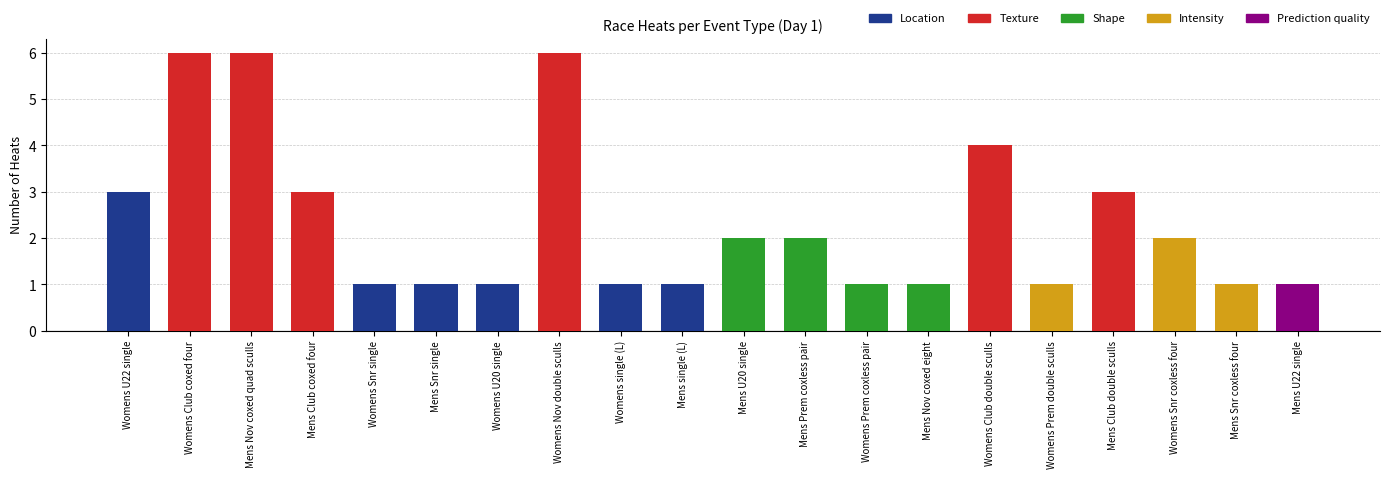

Count the number of categories in the chart.

20